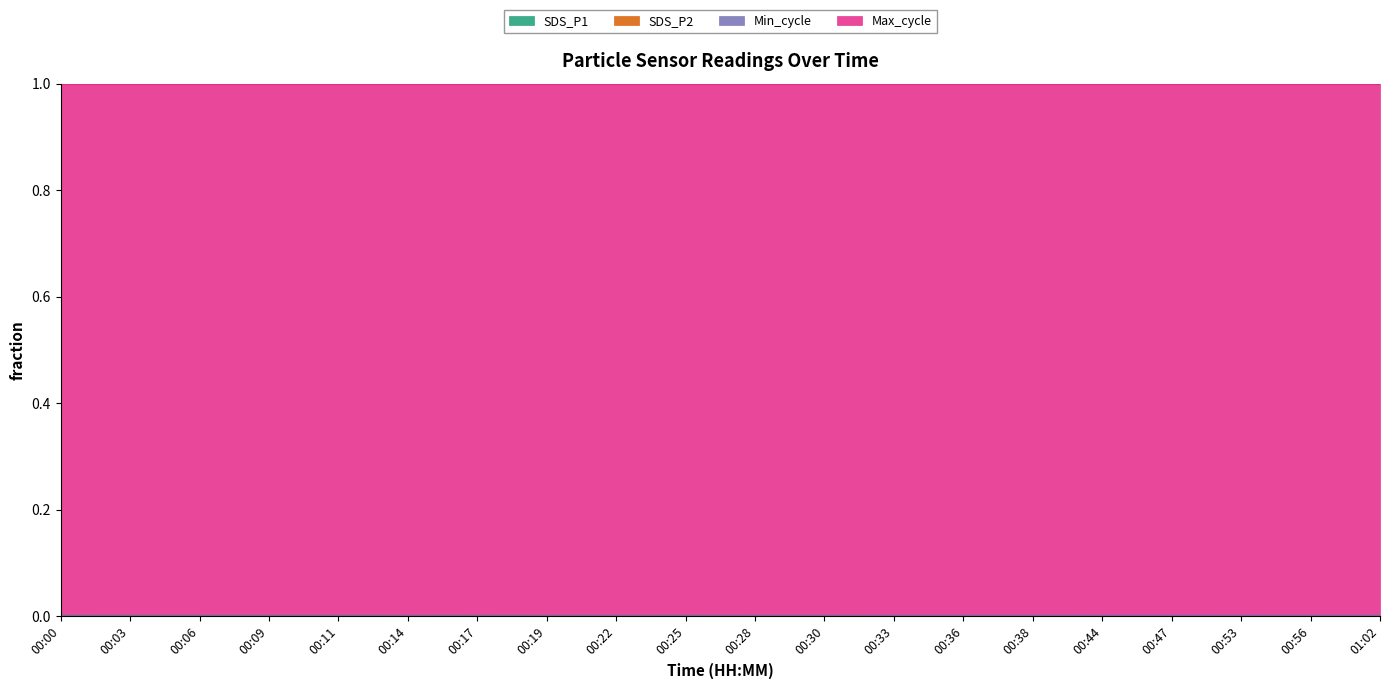

How many lines are shown in the chart?

4